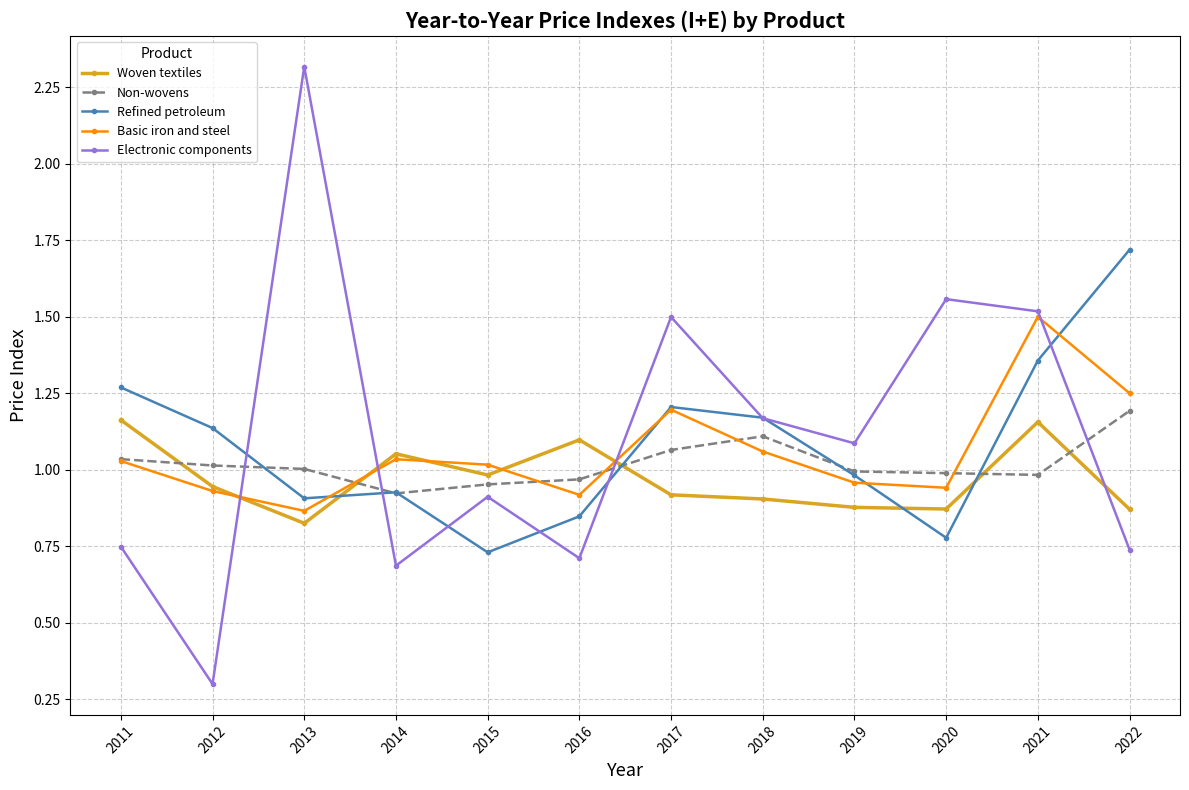

Is it true that Electronic components equals 0.7 at 2014?

True